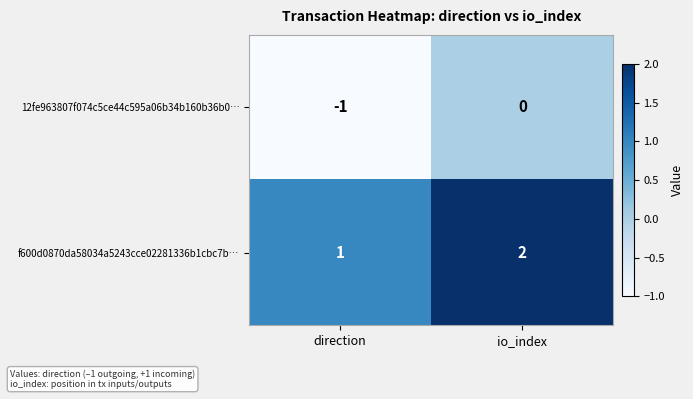

Is it true that f600d0870da58034a5243cce02281336b1cbc7b… equals 2 at io_index?

True